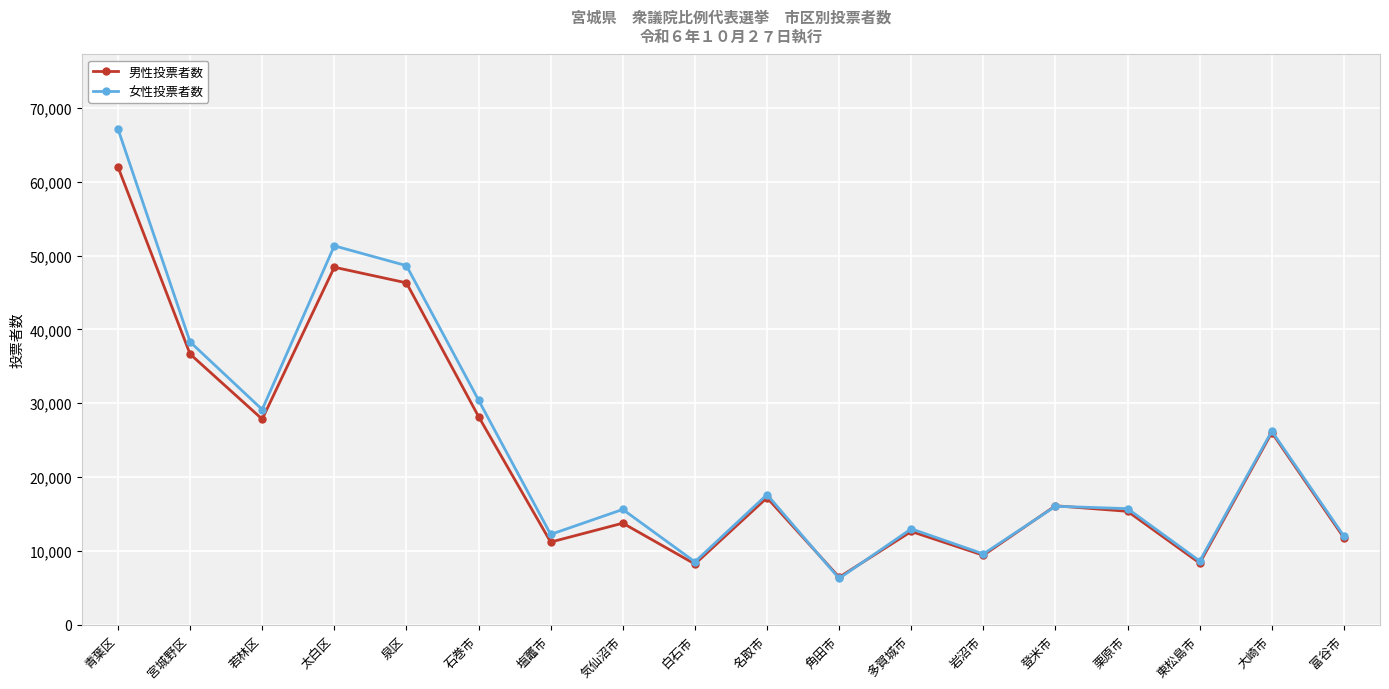

What value does the 女性投票者数 series have at 太白区, to the nearest 100?

51300